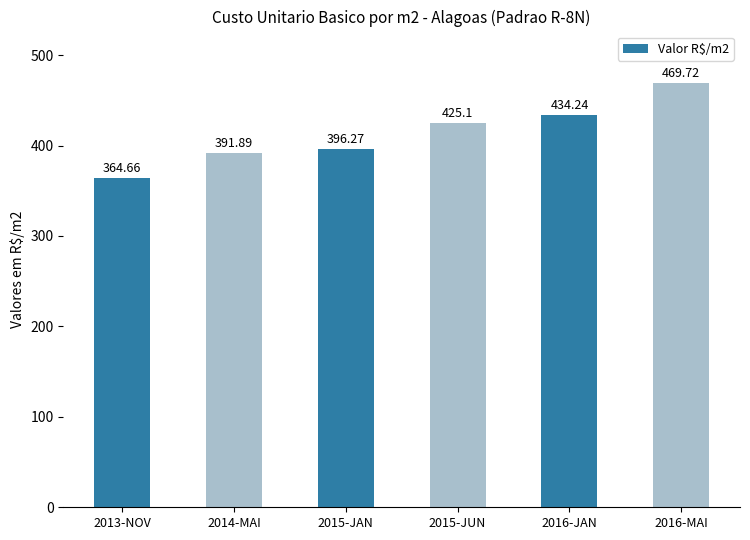

Which category has the lowest value across all series?

2013-NOV